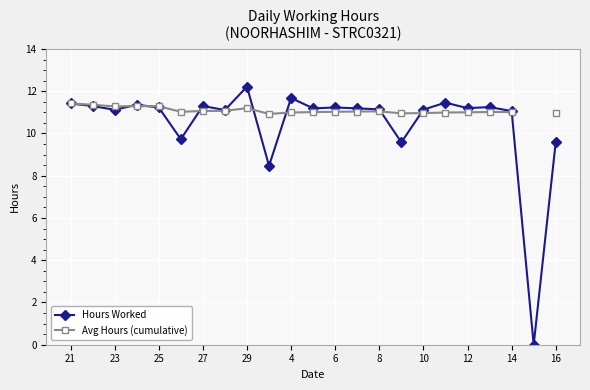

At 15, list the series in order from smallest to largest.

Hours Worked, Avg Hours (cumulative)